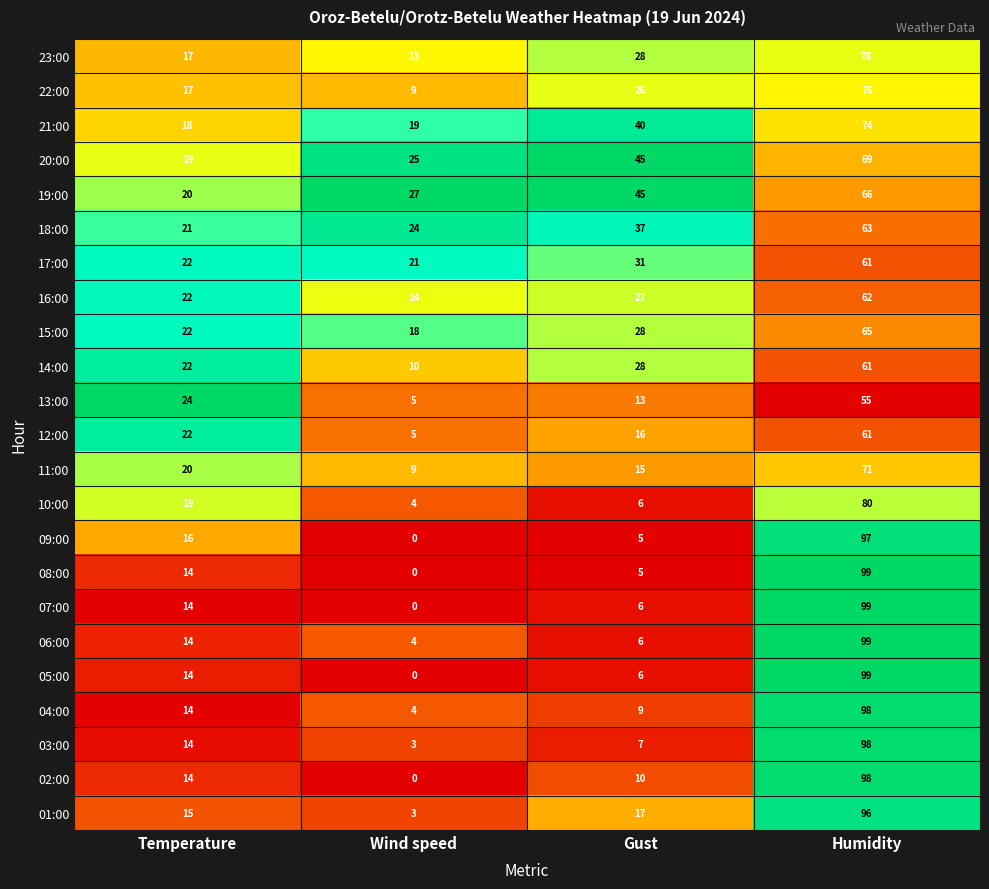

What is the difference between the 20:00 values at Temperature and Humidity?

50